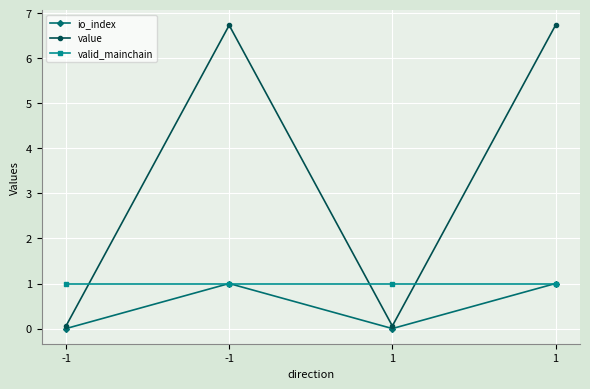

True or false: value and io_index intersect in this chart.

False